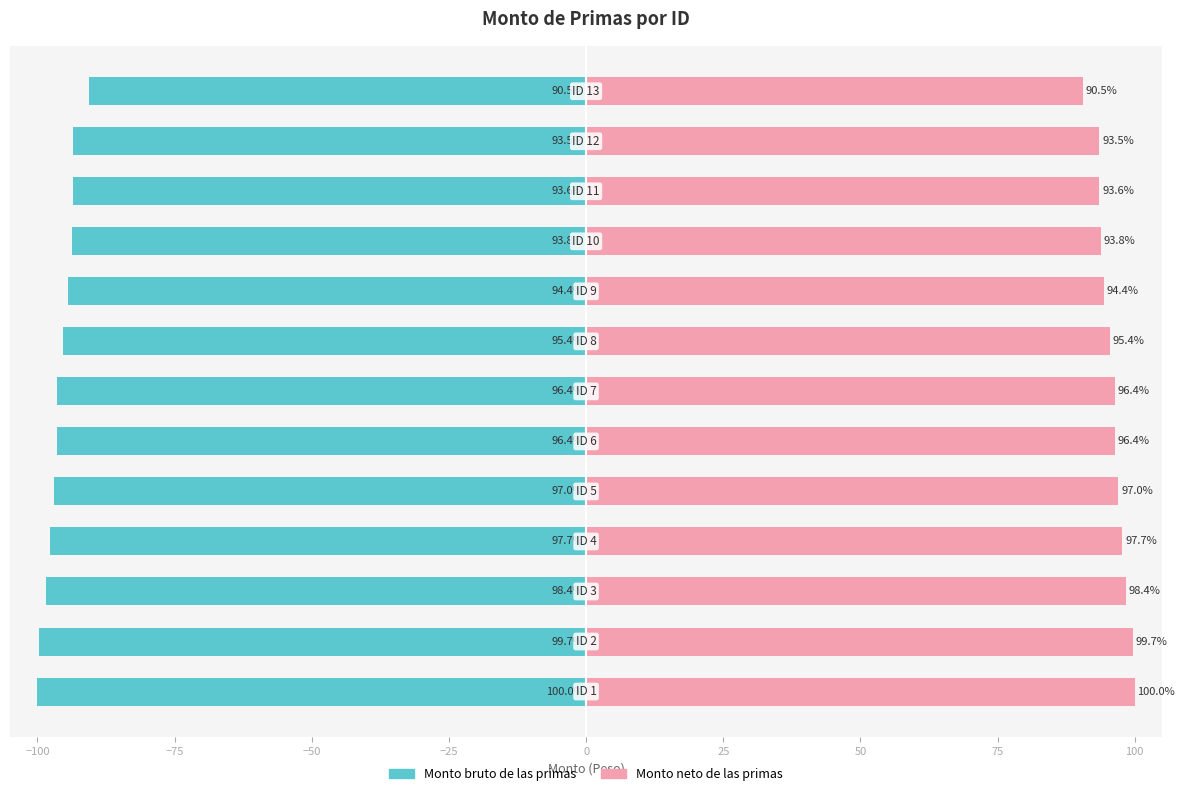

Rank the series at 125 from lowest to highest value.

Monto bruto de las primas, Monto neto de las primas